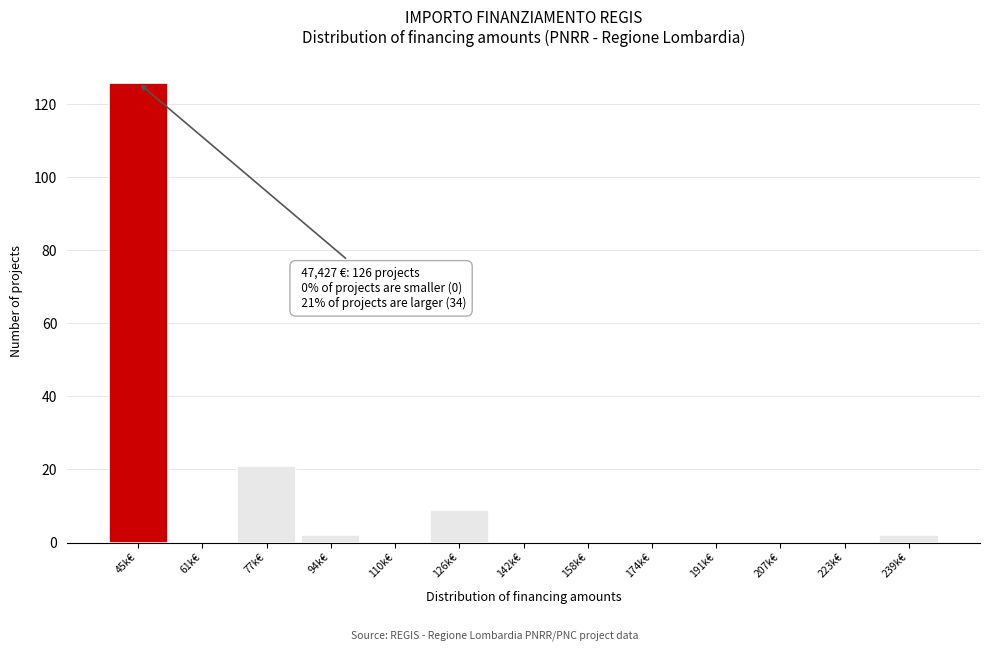

Reading left to right, what are all the values shown in this chart?

45k€=126	61k€=0	77k€=21	94k€=2	110k€=0	126k€=9	142k€=0	158k€=0	174k€=0	191k€=0	207k€=0	223k€=0	239k€=2